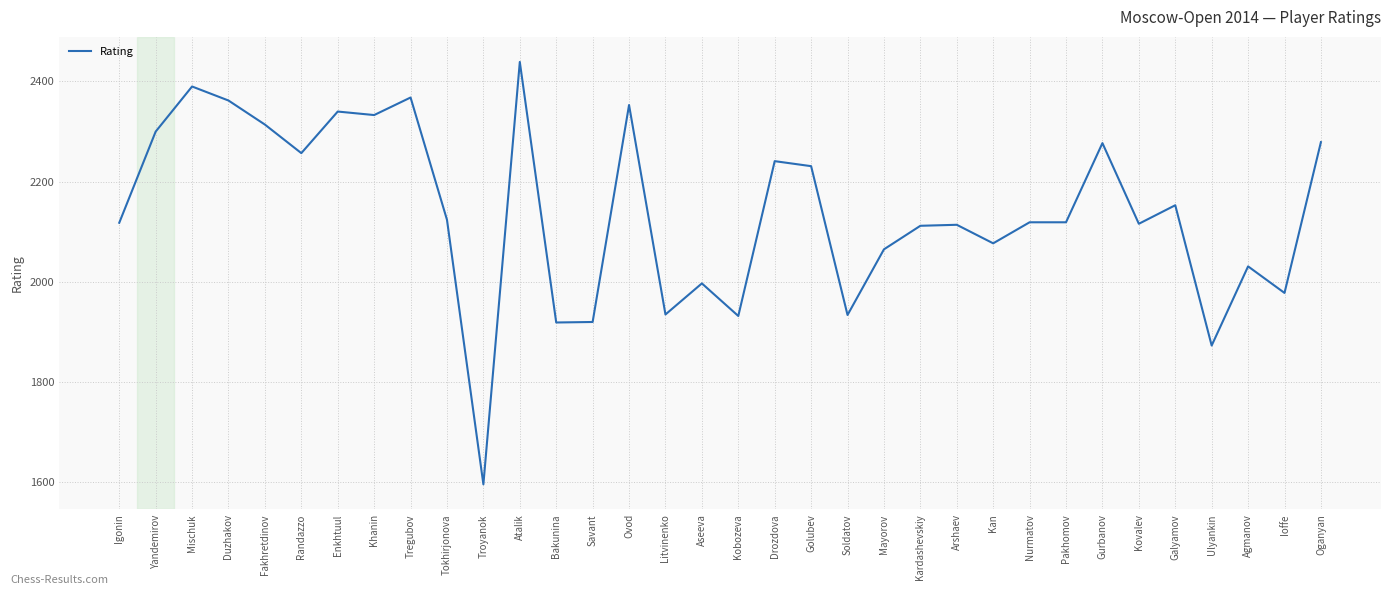

The chart shows a value of 2333 at Khanin. True or false?

True